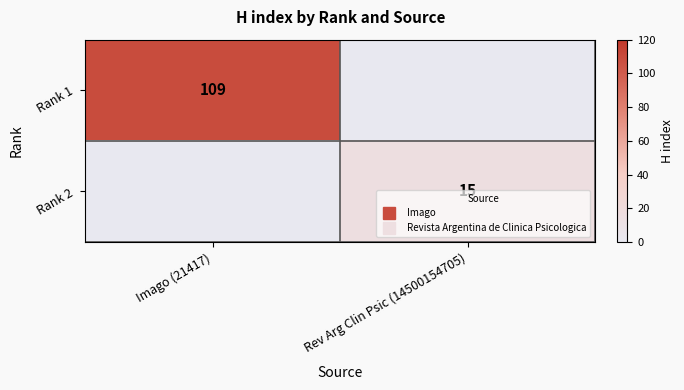

Which category has the lowest value across all series?

Rev Arg Clin Psic (14500154705)